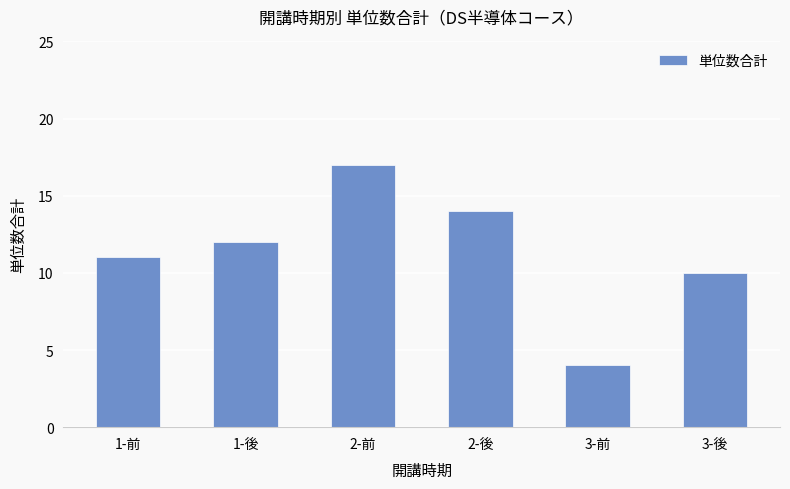

What position from the left is 1-前?

1